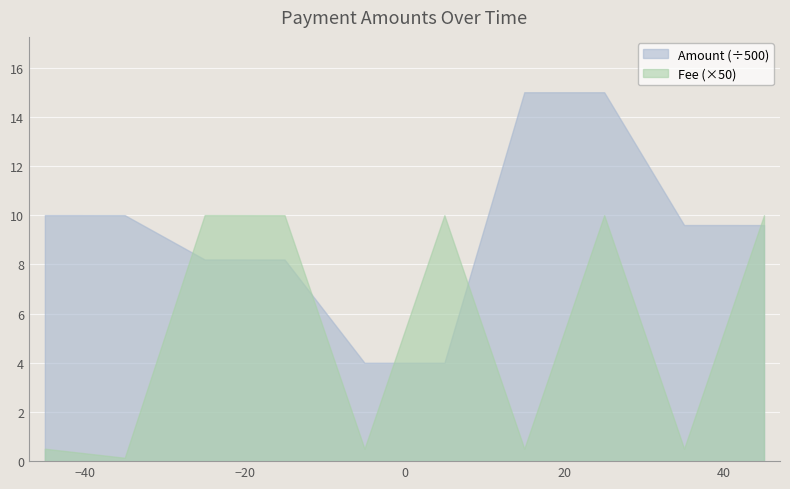

Rank the series by their maximum value, from highest to lowest.

Amount (÷500), Fee (×50)